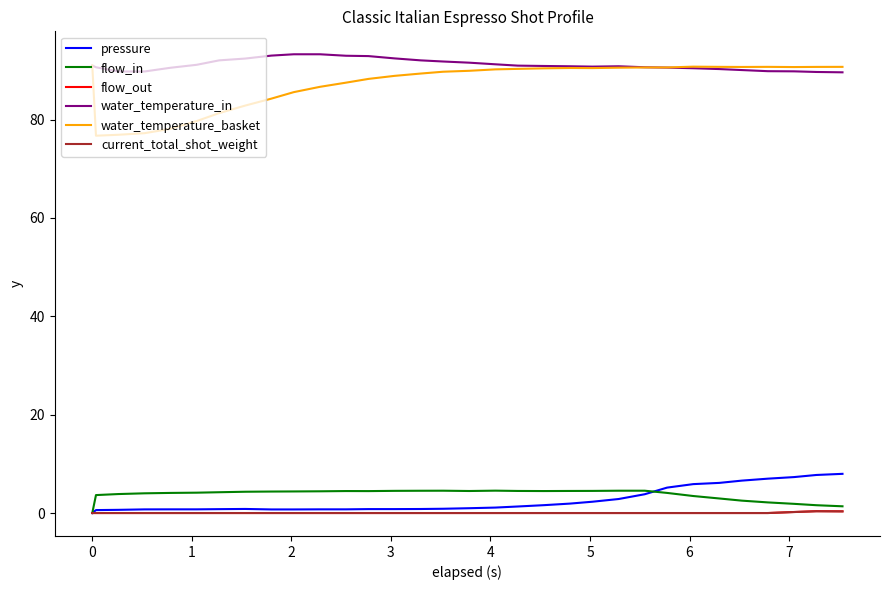

What is the greatest value displayed?

93.3